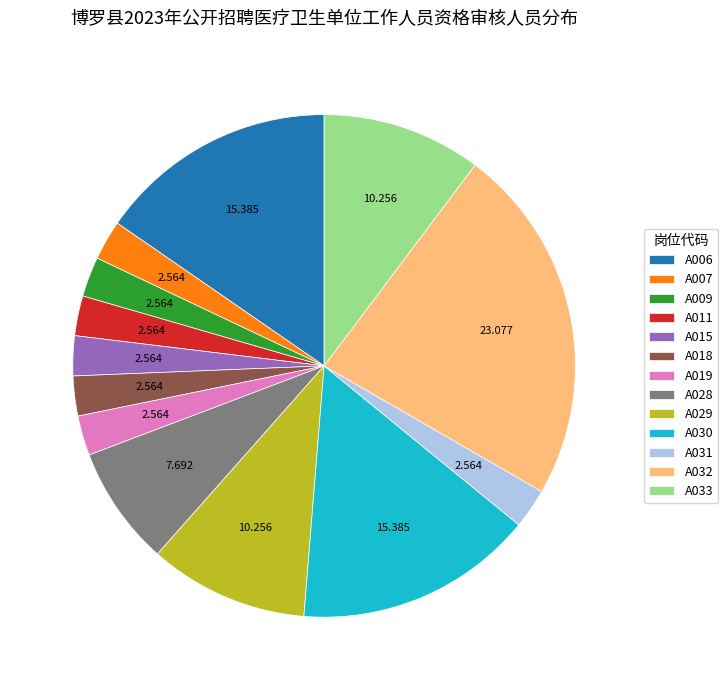

Does A031 represent more than half of the total?

No